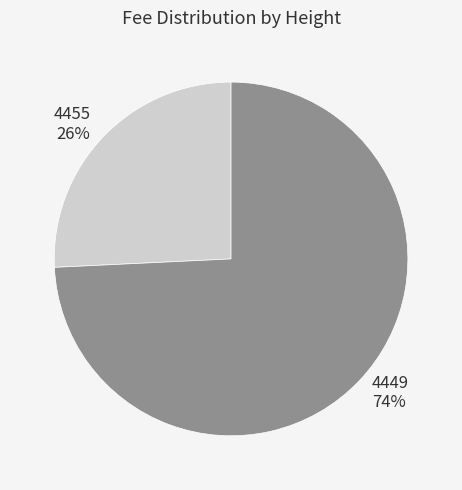

How many segments does this pie chart have?

2